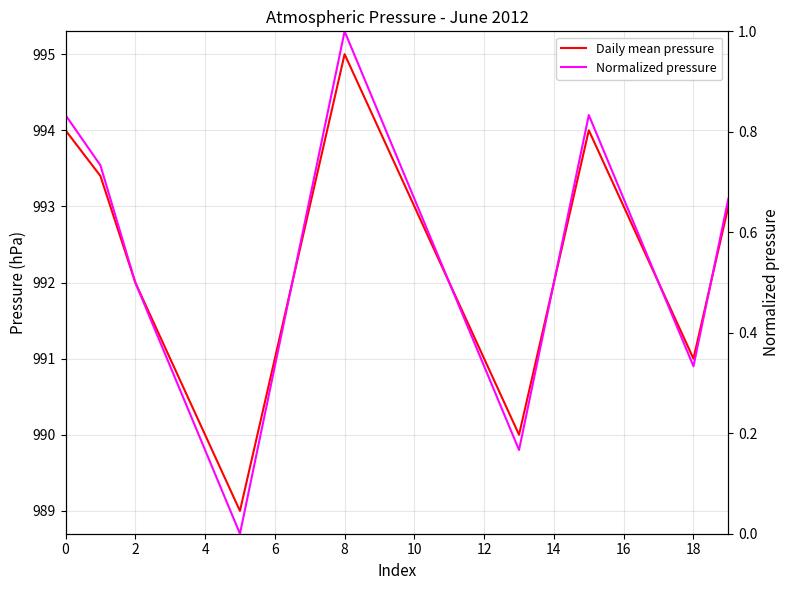

What is the difference between the second highest and second lowest values in the Normalized pressure series?

0.7